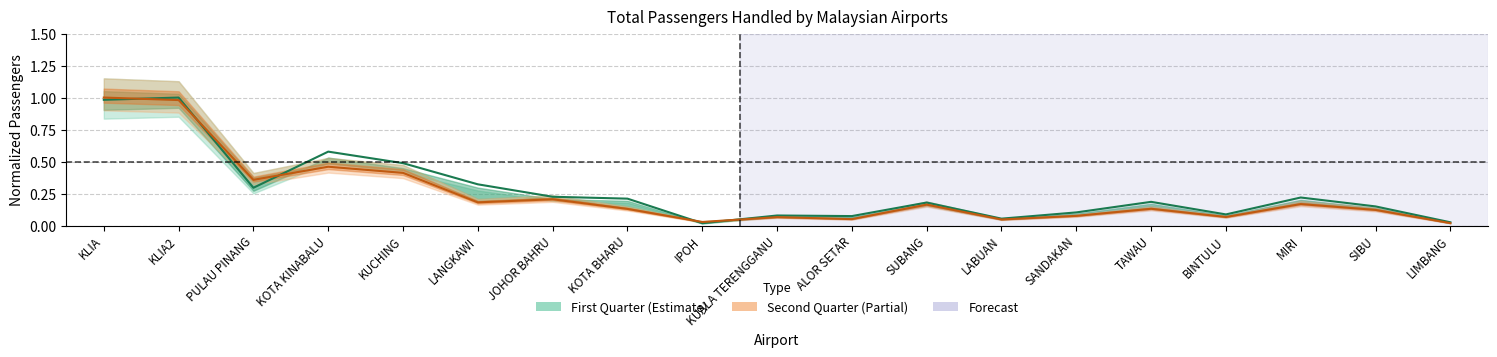

What value does the First Quarter series have at LABUAN?

0.1